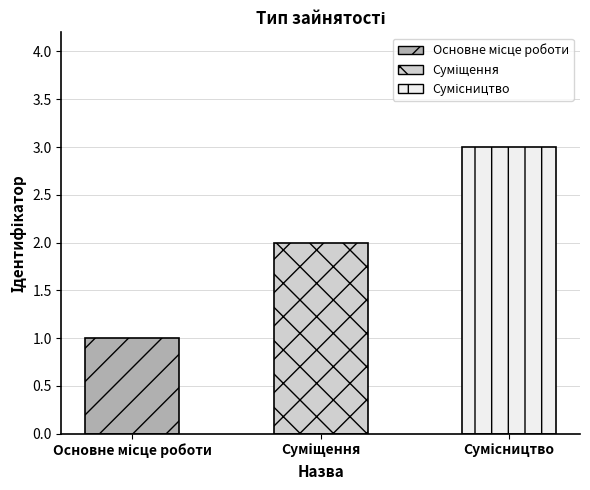

What is the greatest value displayed?

3